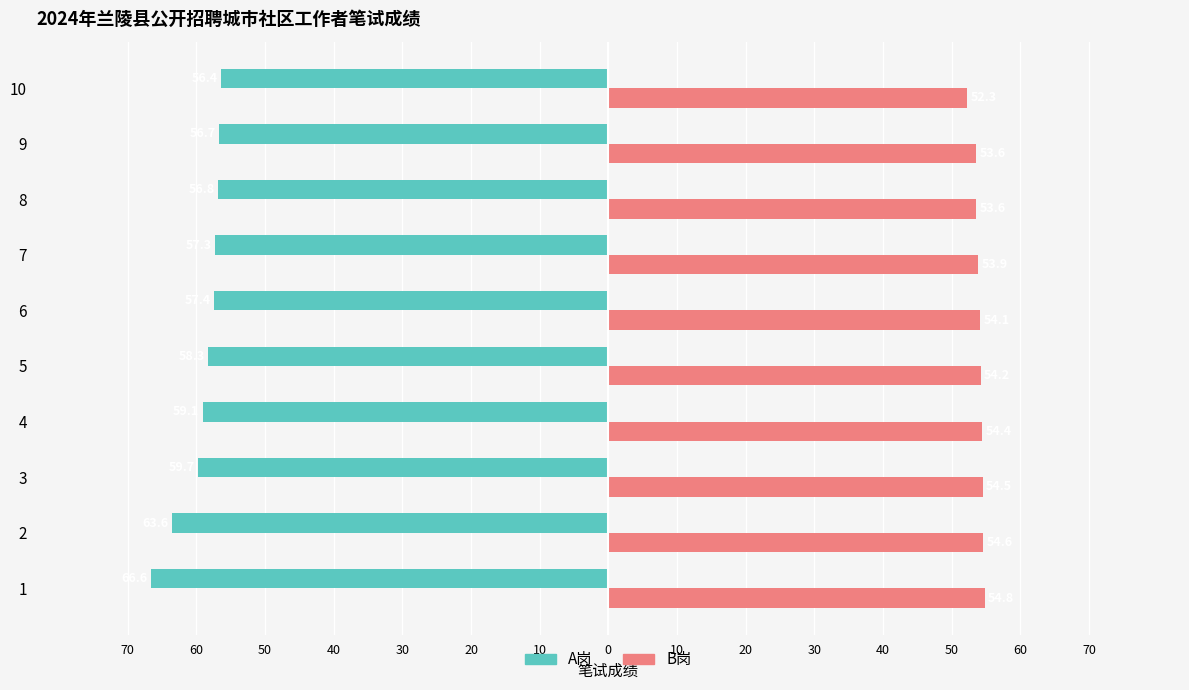

What are all the series names shown in the legend?

A岗, B岗